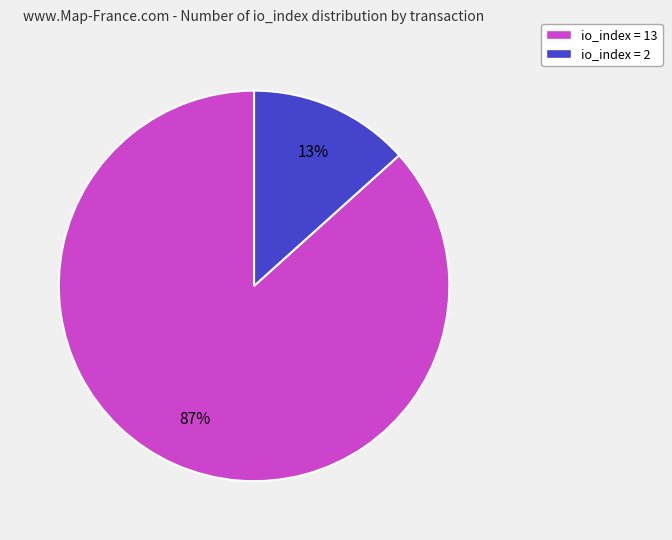

Is it true that io_index = 13 is 87% of the pie?

True